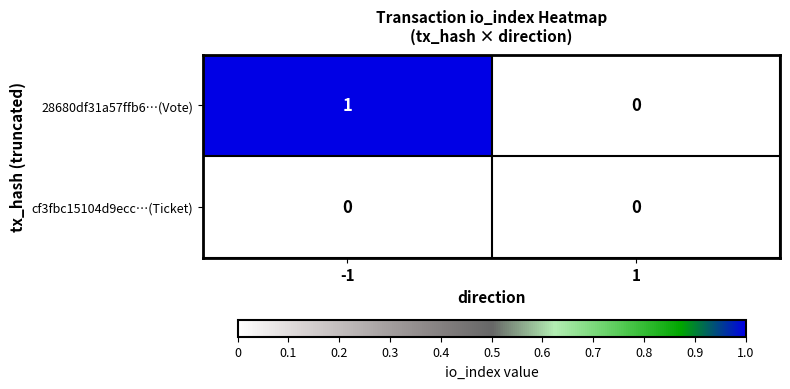

Between -1 and 1, which series saw the biggest shift?

28680df31a57ffb6…(Vote)